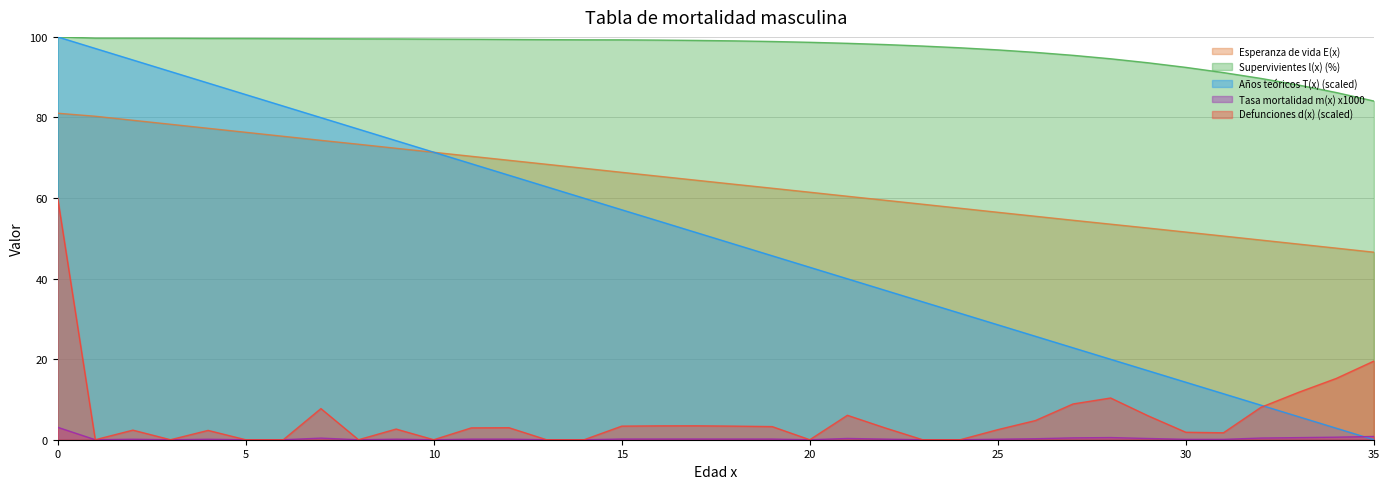

List the series in order of their peak value, lowest first.

Tasa mortalidad m(x) x1000, Defunciones d(x), Esperanza de vida E(x), Supervivientes l(x), Años teóricos T(x)